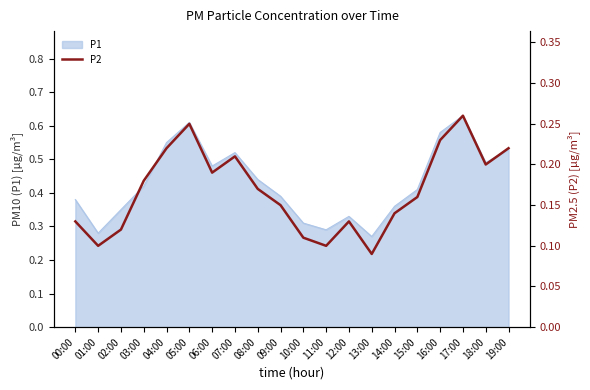

What is the minimum value shown in the chart?

0.1